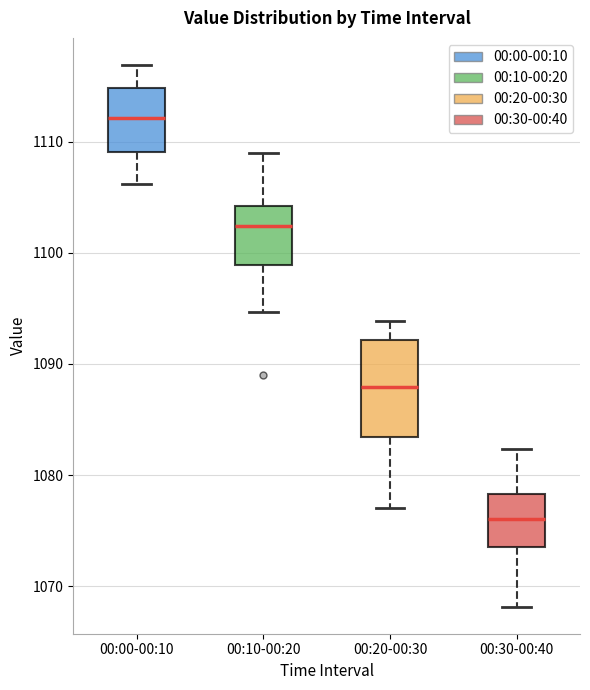

Reading left to right, transcribe this box plot: for each box, give where its median line is, the range the box spans, and where its two whiskers end, as read against the y-axis. The values are not printed on the chart, so give them approximately, as read against the axis.

00:00-00:10: median 1112, box 1109 to 1115, whiskers 1106 to 1117
00:10-00:20: median 1102, box 1099 to 1104, whiskers 1095 to 1109
00:20-00:30: median 1088, box 1083 to 1092, whiskers 1077 to 1094
00:30-00:40: median 1076, box 1073 to 1078, whiskers 1068 to 1082